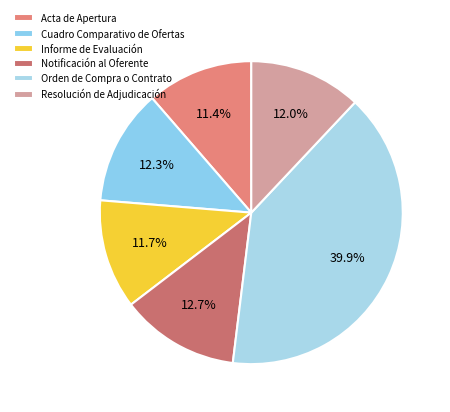

To the nearest percent, what is the difference between the largest and smallest slice percentages?

29%